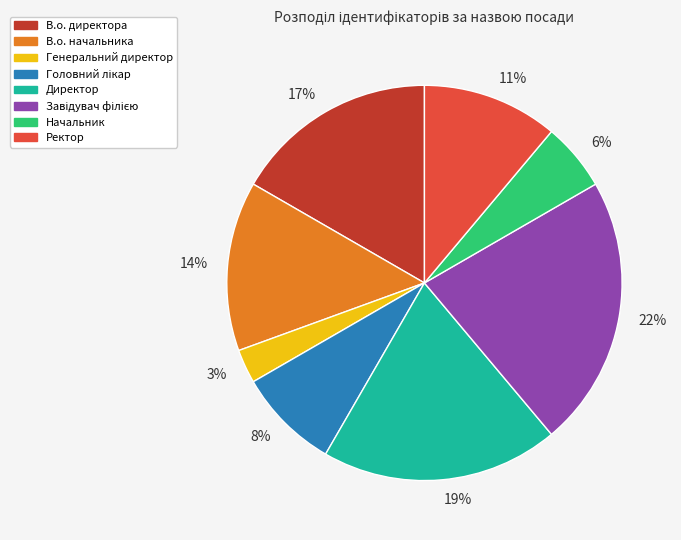

How many slices are in this pie chart?

8